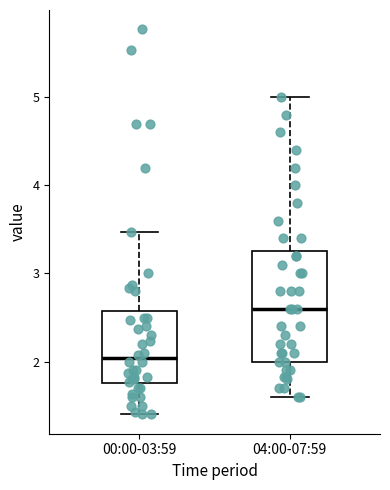

Reading left to right, transcribe this box plot: for each box, give where its median line is, the range the box spans, and where its two whiskers end, as read against the y-axis. The values are not printed on the chart, so give them approximately, as read against the axis.

00:00-03:59: median 2.0, box 1.8 to 2.6, whiskers 1.4 to 3.5
04:00-07:59: median 2.6, box 2.0 to 3.3, whiskers 1.6 to 5.0